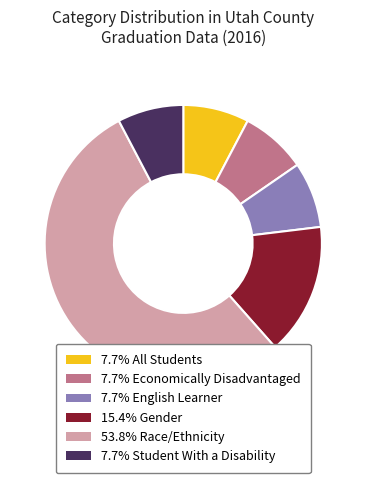

How many segments does this pie chart have?

6